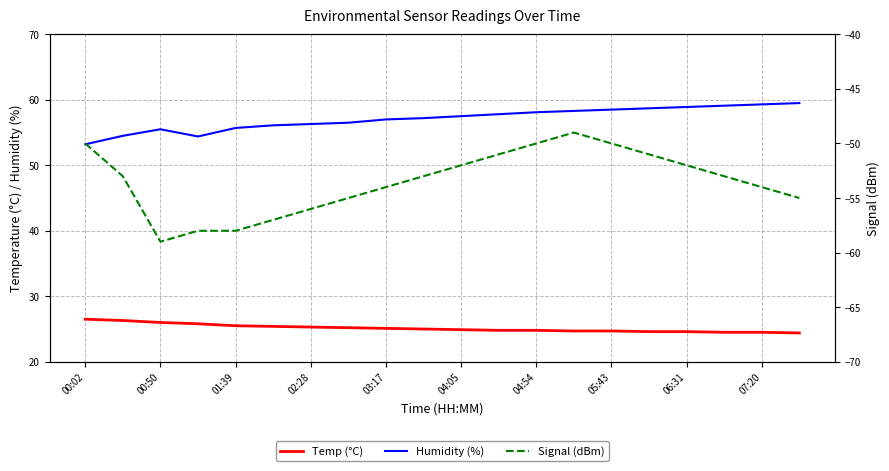

What is the label of the 14th point from the right?

02:28